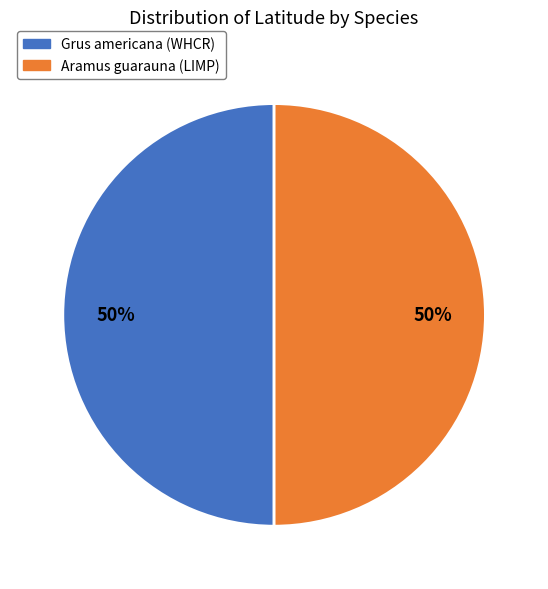

The Aramus guarauna (LIMP) slice represents 65% of the pie. True or false?

False